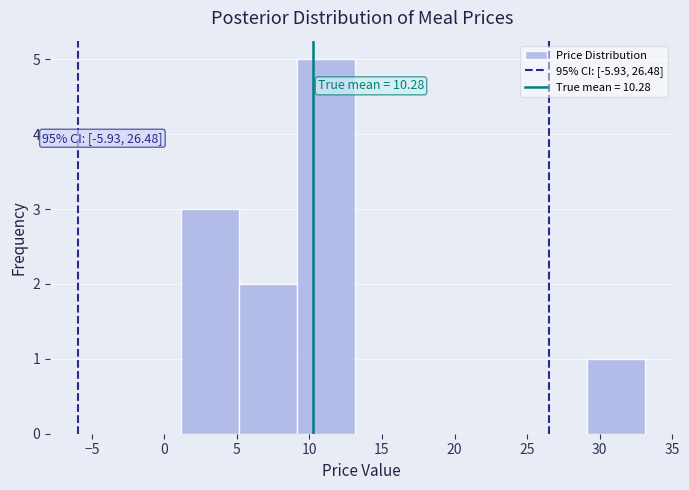

Which range on the x-axis has the tallest bar?

9 to 13